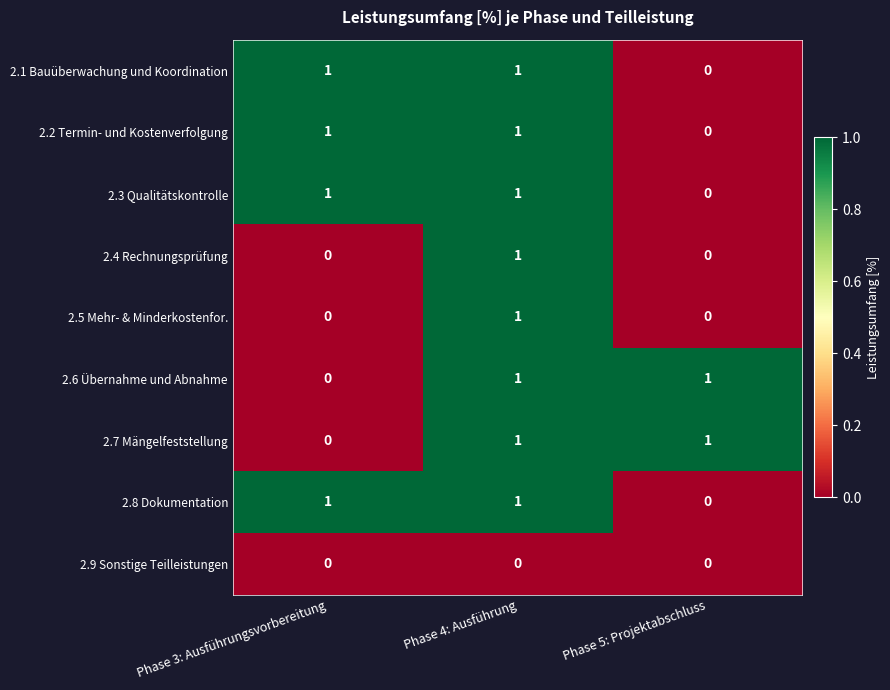

Reading left to right, what are all the values shown in this chart?

2.1 Bauüberwachung und Koordination: 1	1	0
2.2 Termin- und Kostenverfolgung: 1	1	0
2.3 Qualitätskontrolle: 1	1	0
2.4 Rechnungsprüfung: 0	1	0
2.5 Mehr- & Minderkostenfor.: 0	1	0
2.6 Übernahme und Abnahme: 0	1	1
2.7 Mängelfeststellung: 0	1	1
2.8 Dokumentation: 1	1	0
2.9 Sonstige Teilleistungen: 0	0	0